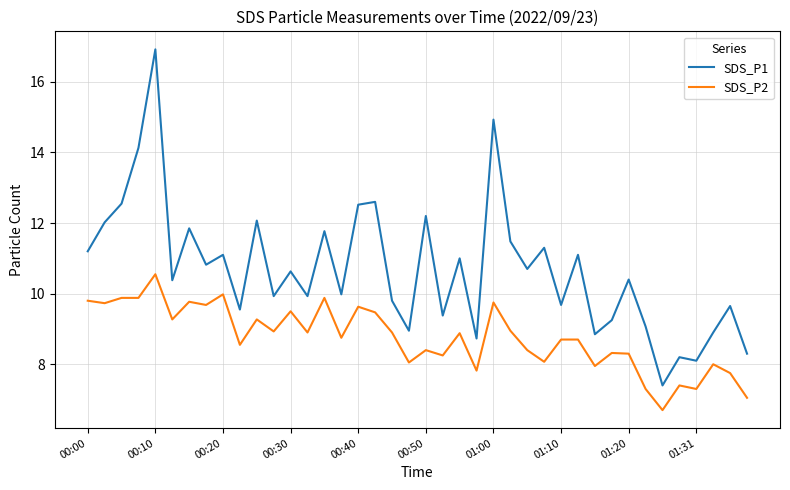

Which series has the largest range (max minus min)?

SDS_P1